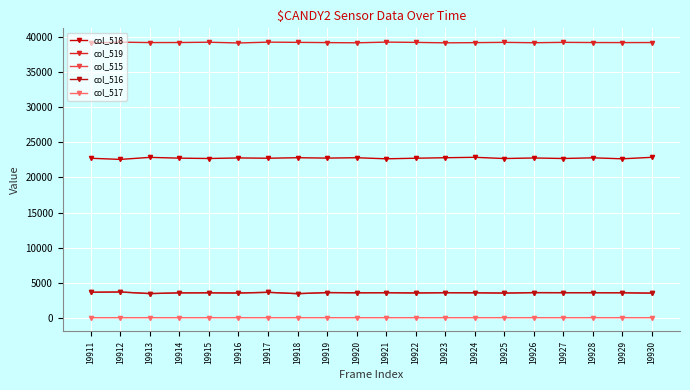

True or false: col_518 and col_515 cross at least once.

False